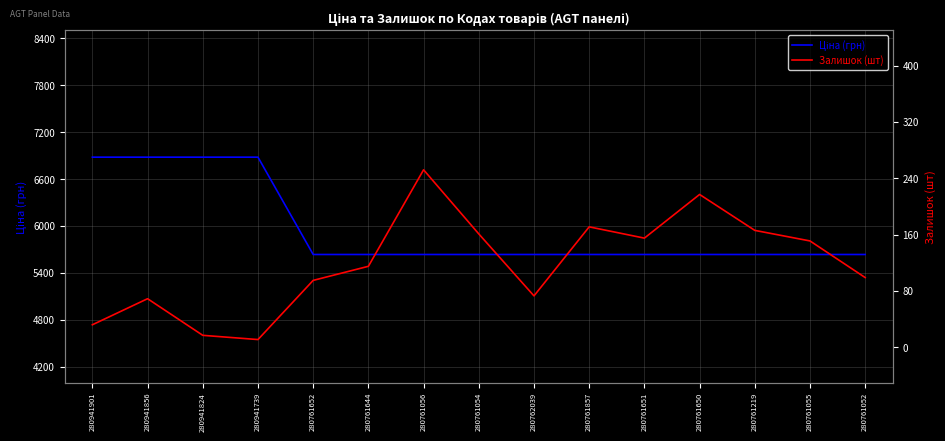

What is the total value across all series at 280761055?

5787.0